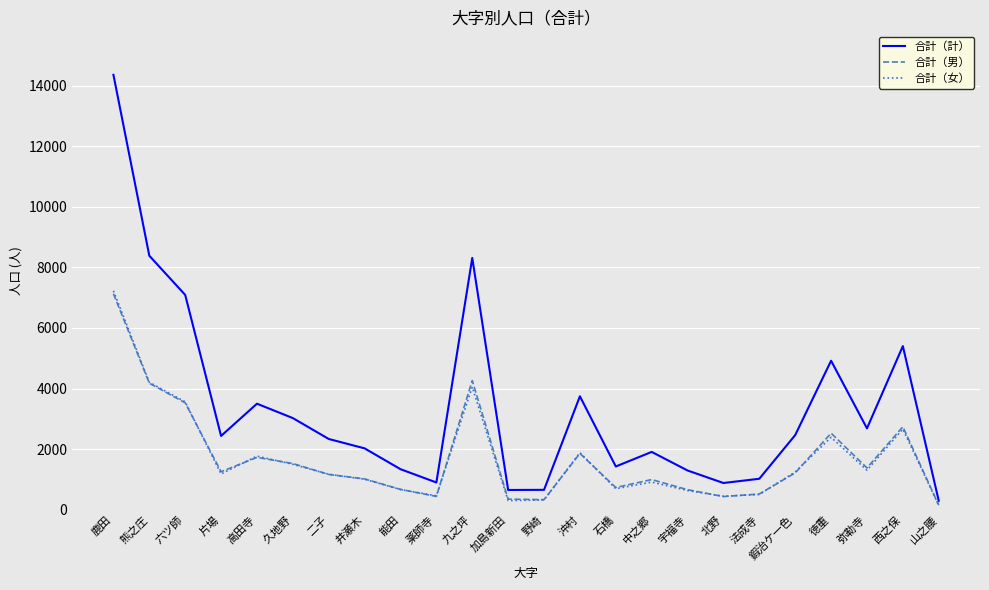

Does the chart have visible grid lines?

Yes